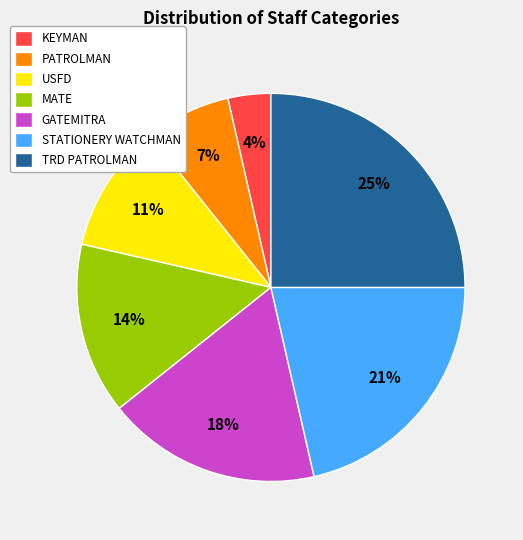

What percentage is the GATEMITRA slice, to the nearest percent?

18%